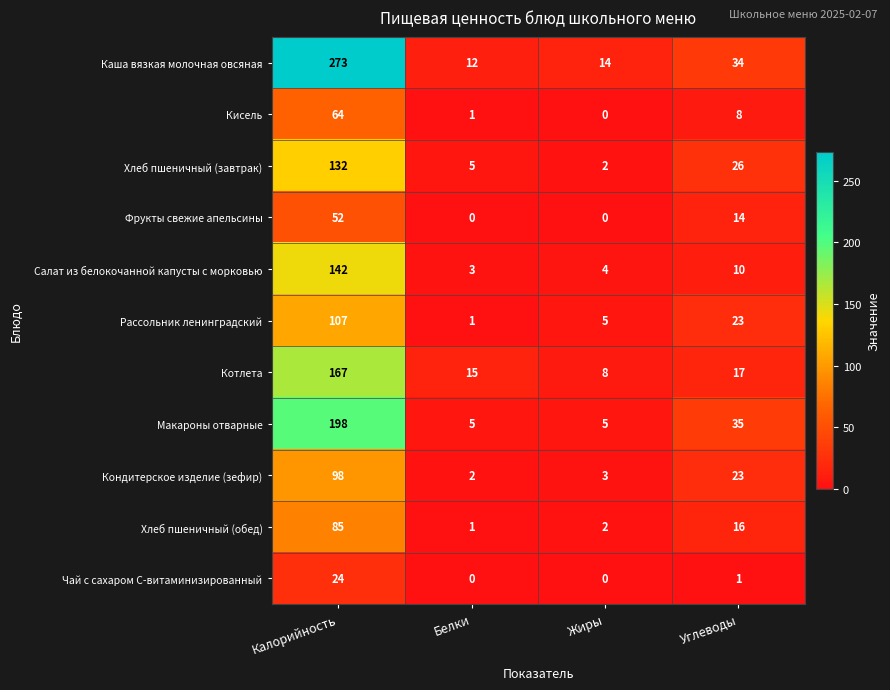

What is the greatest value displayed?

273